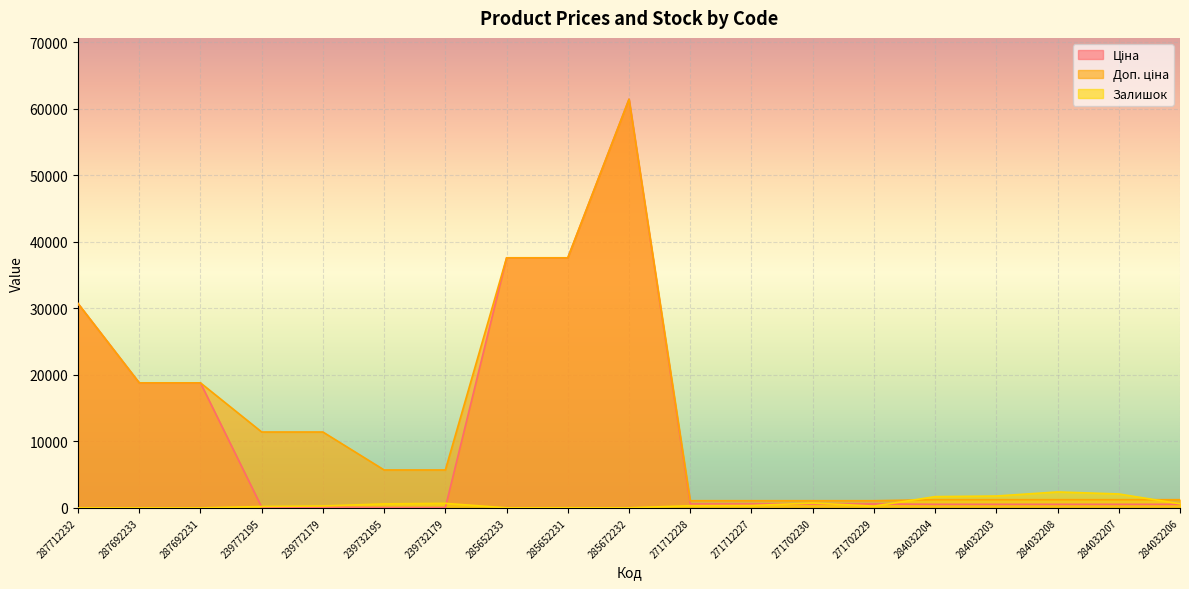

What is the average value of the Залишок series?

639.5